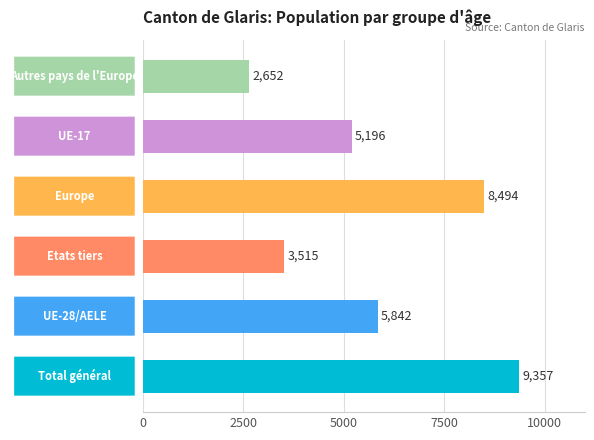

What is the maximum value shown in the chart?

9357